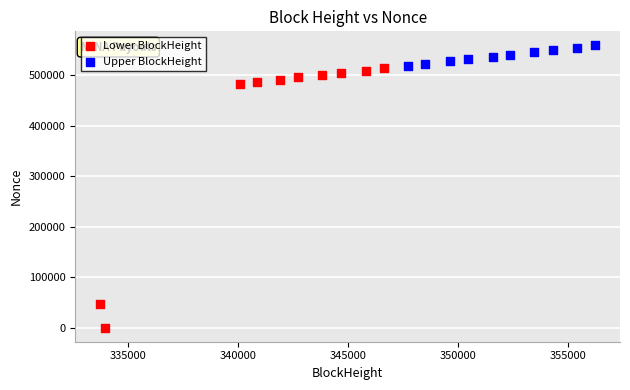

Which series reaches the minimum Y coordinate?

Lower BlockHeight